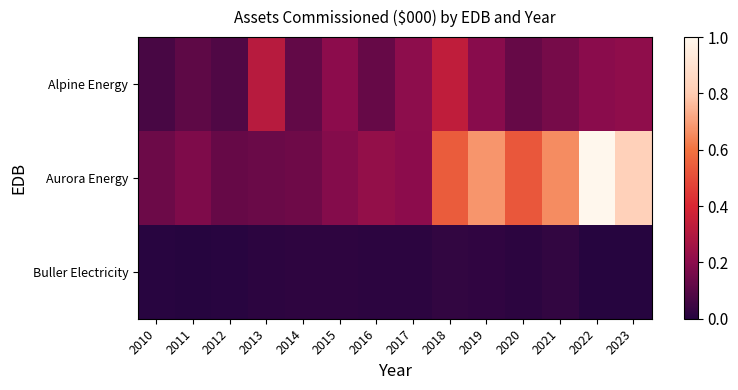

Count the number of categories in the chart.

14